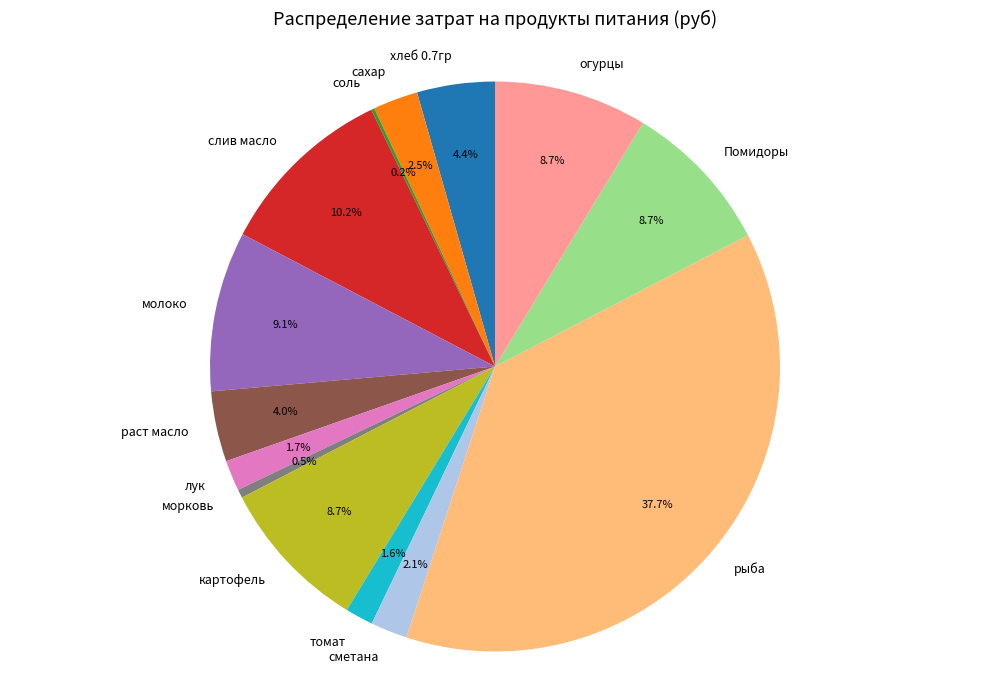

Is морковь the majority of the pie?

No